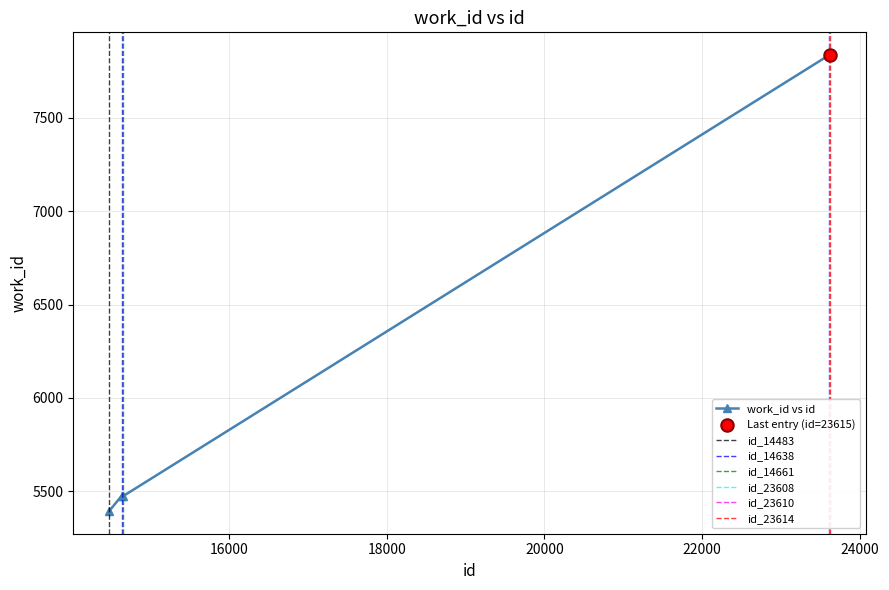

Approximately how many times larger is the value at 23609 compared to 23612?

1.0